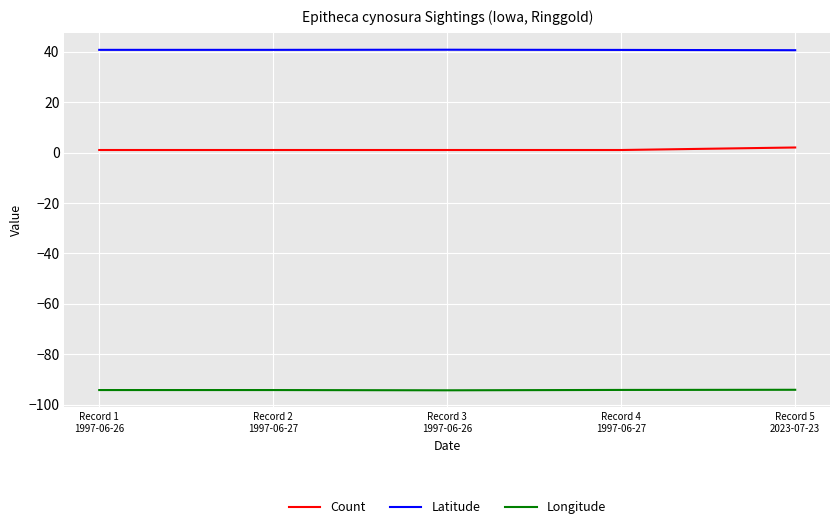

In Longitude, how many points are lower than both neighbors (excluding endpoints)?

1